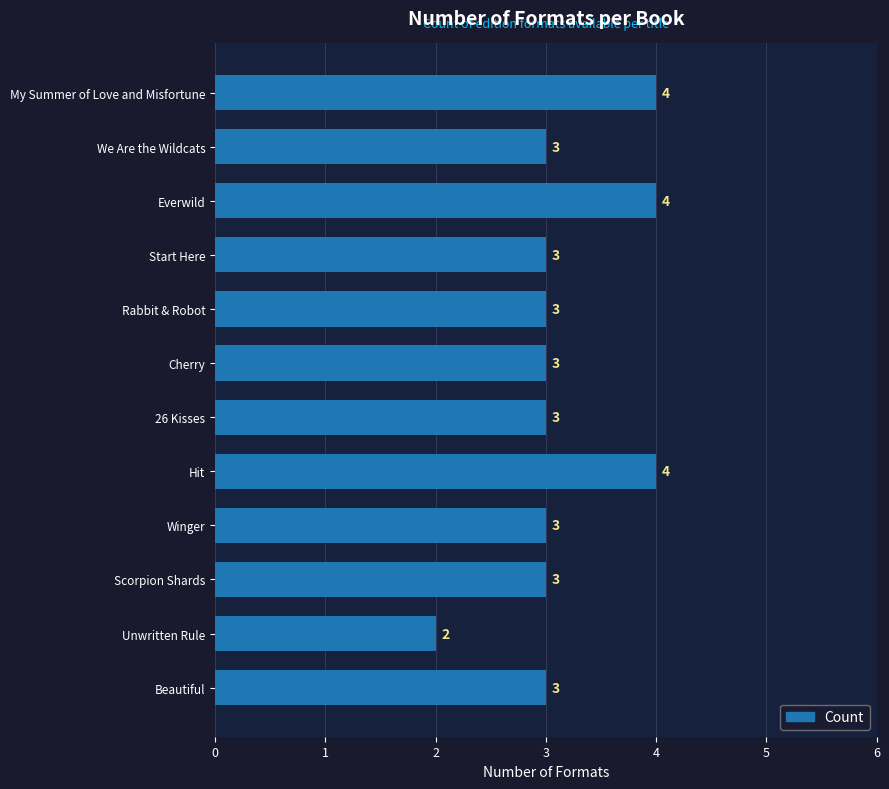

What is the average value?

3